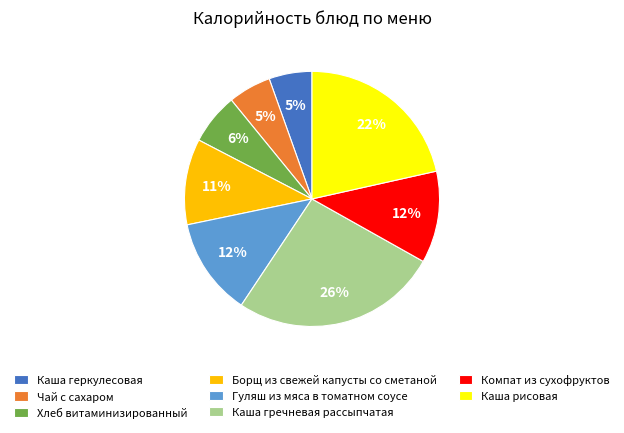

Between Чай с сахаром and Борщ из свежей капусты со сметаной, which is larger?

Борщ из свежей капусты со сметаной